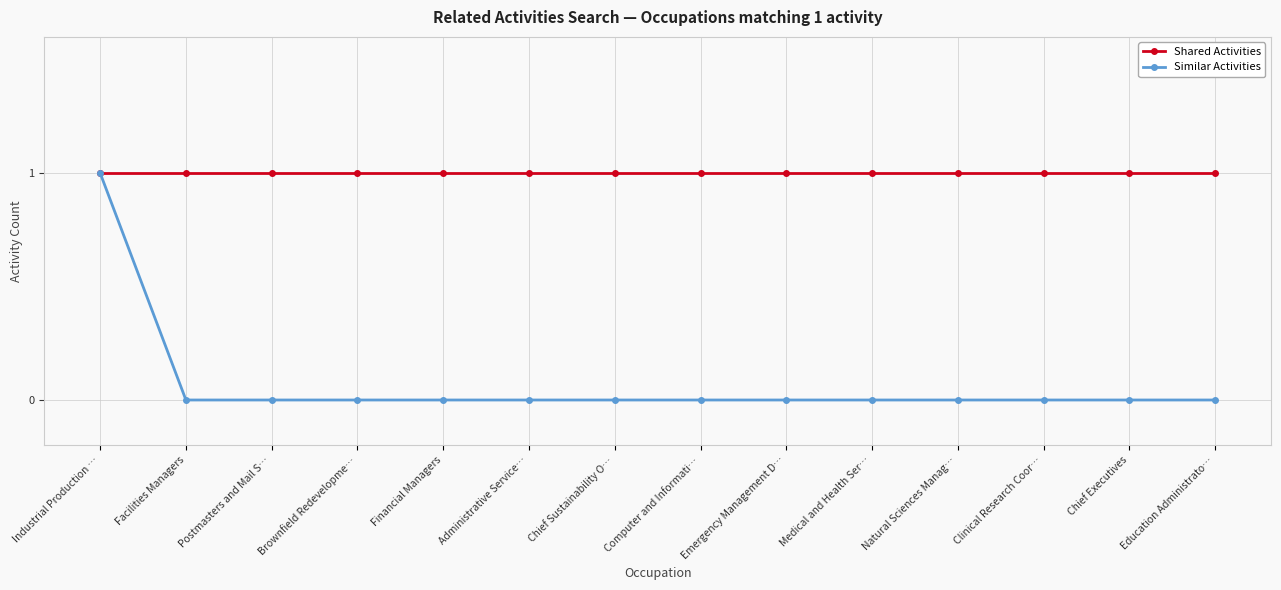

What is the label of the 5th point from the left?

Financial Managers